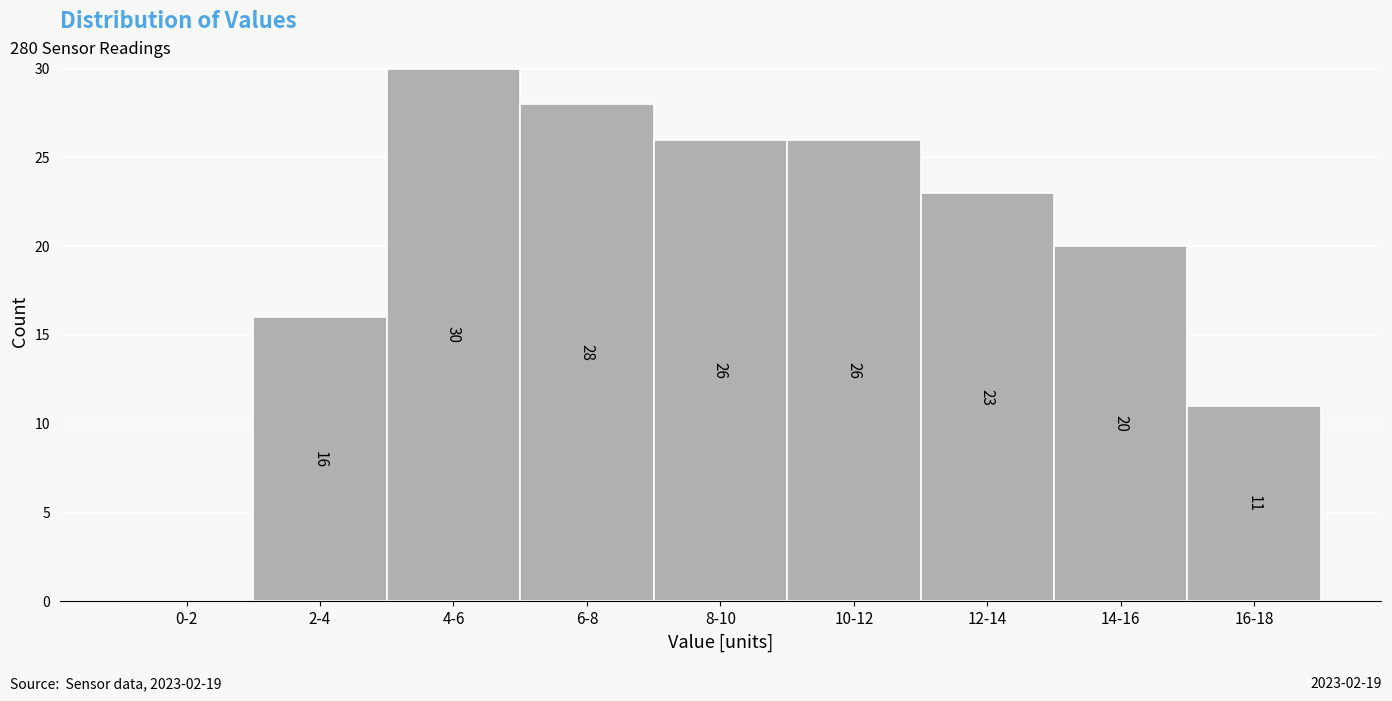

Reading left to right, transcribe all the data shown in this chart.

0-2=0	2-4=16	4-6=30	6-8=28	8-10=26	10-12=26	12-14=23	14-16=20	16-18=11